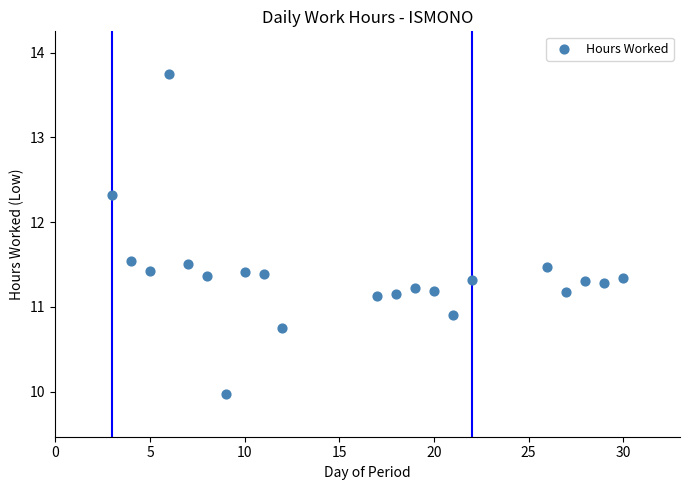

What is the range of Y values (max minus min)?

3.8